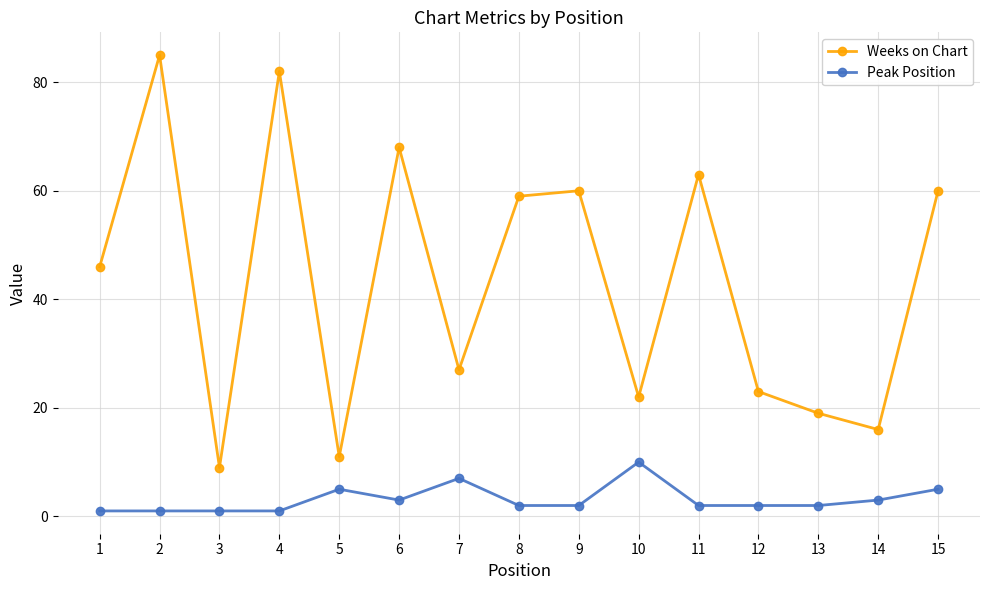

How many data points in Weeks on Chart are less than 46?

7